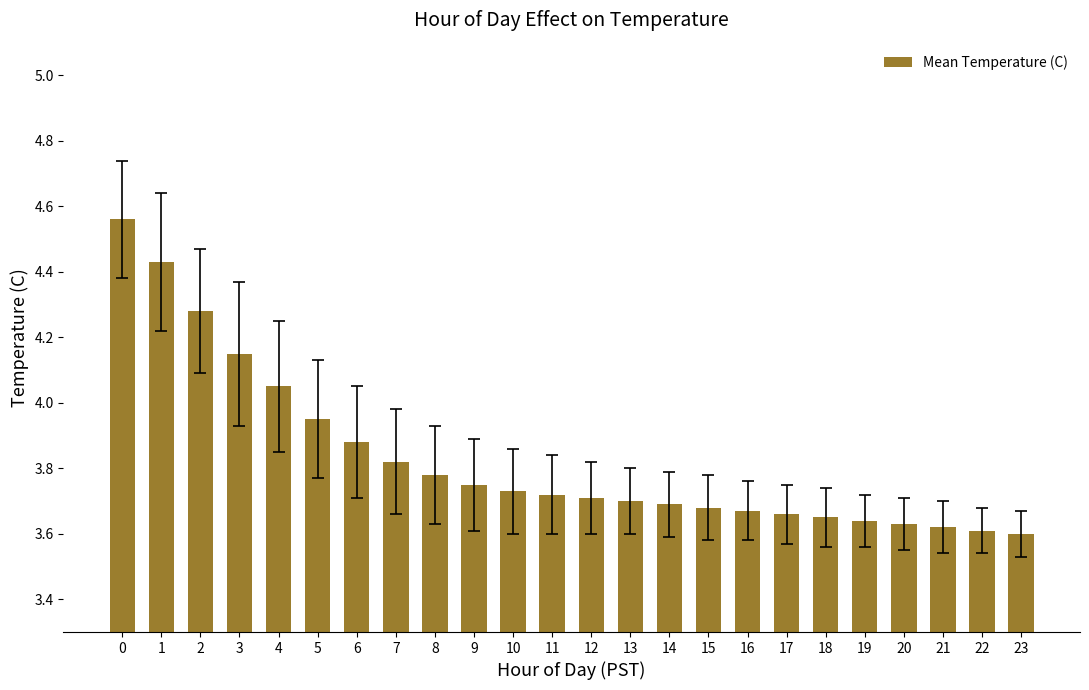

How many bars are there in total?

24